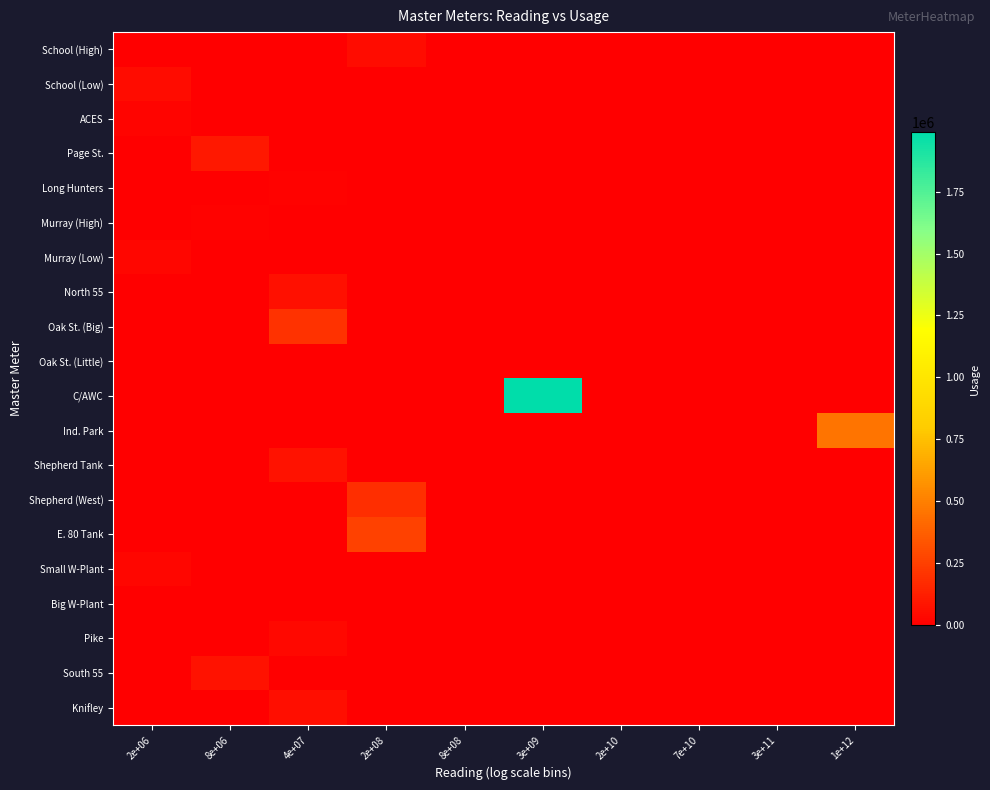

Which series has the largest total across all categories?

C/AWC